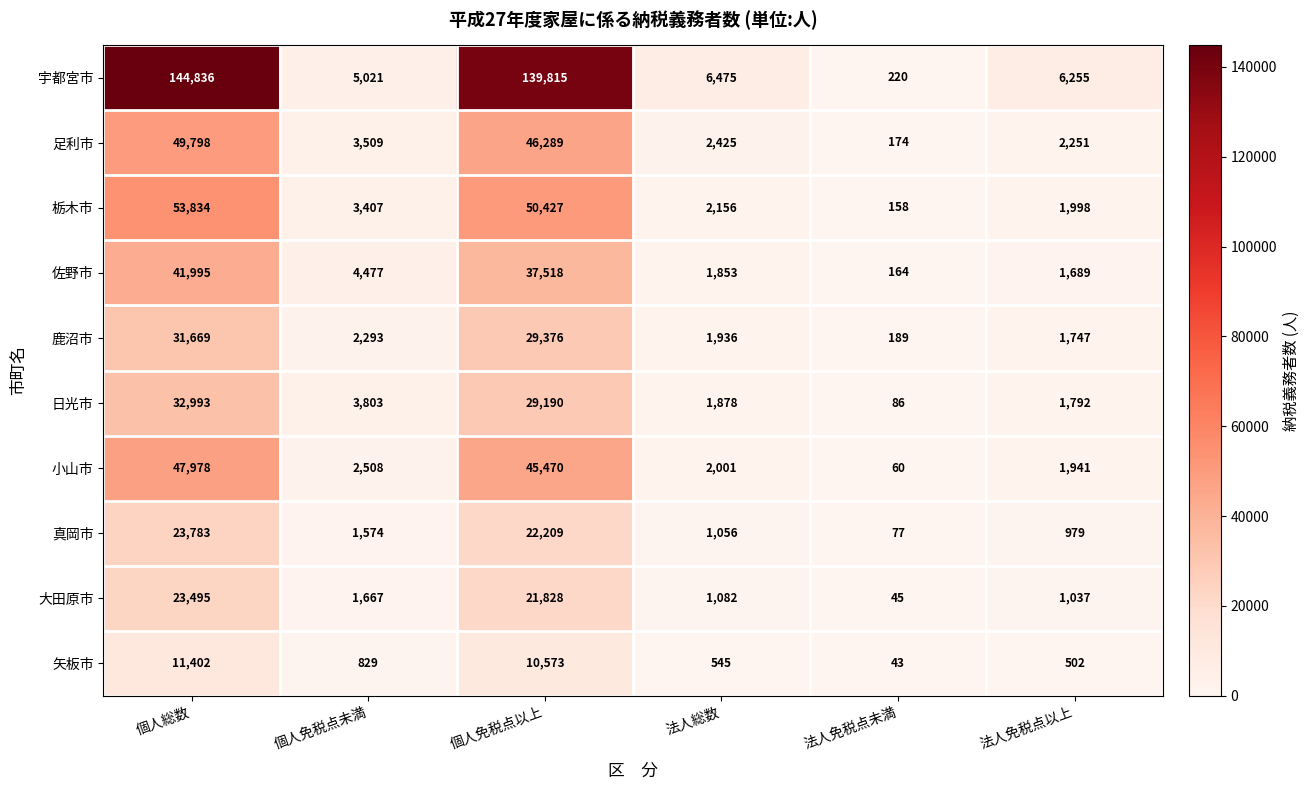

At 法人免税点以上, list the series in order from smallest to largest.

矢板市, 真岡市, 大田原市, 佐野市, 鹿沼市, 日光市, 小山市, 栃木市, 足利市, 宇都宮市